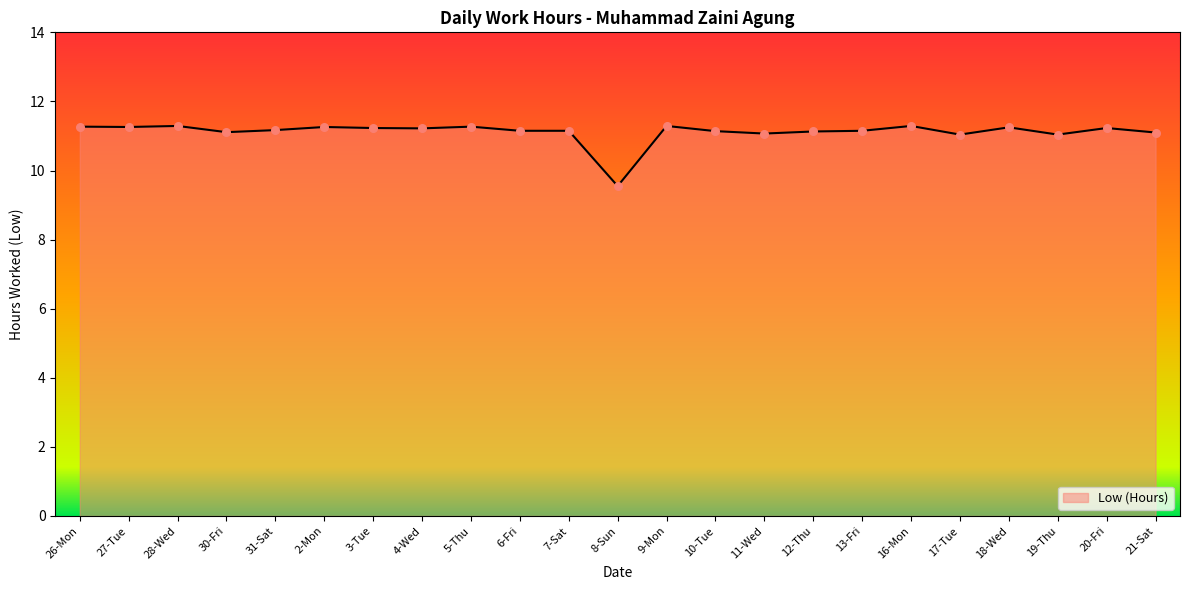

Between 16-Mon and 19-Thu, which is larger?

16-Mon